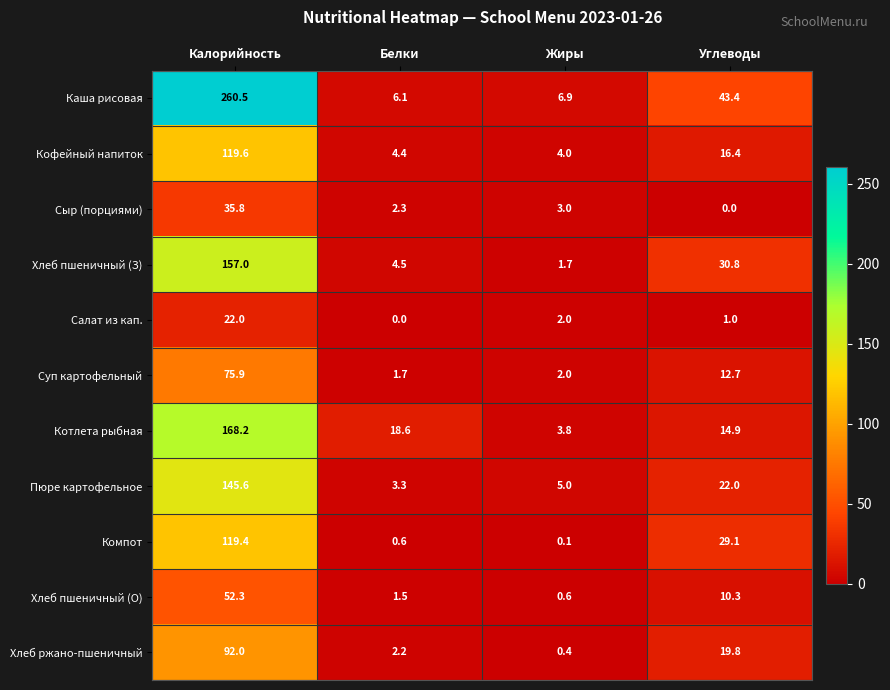

What is the average value of the Хлеб пшеничный (О) series?

16.2